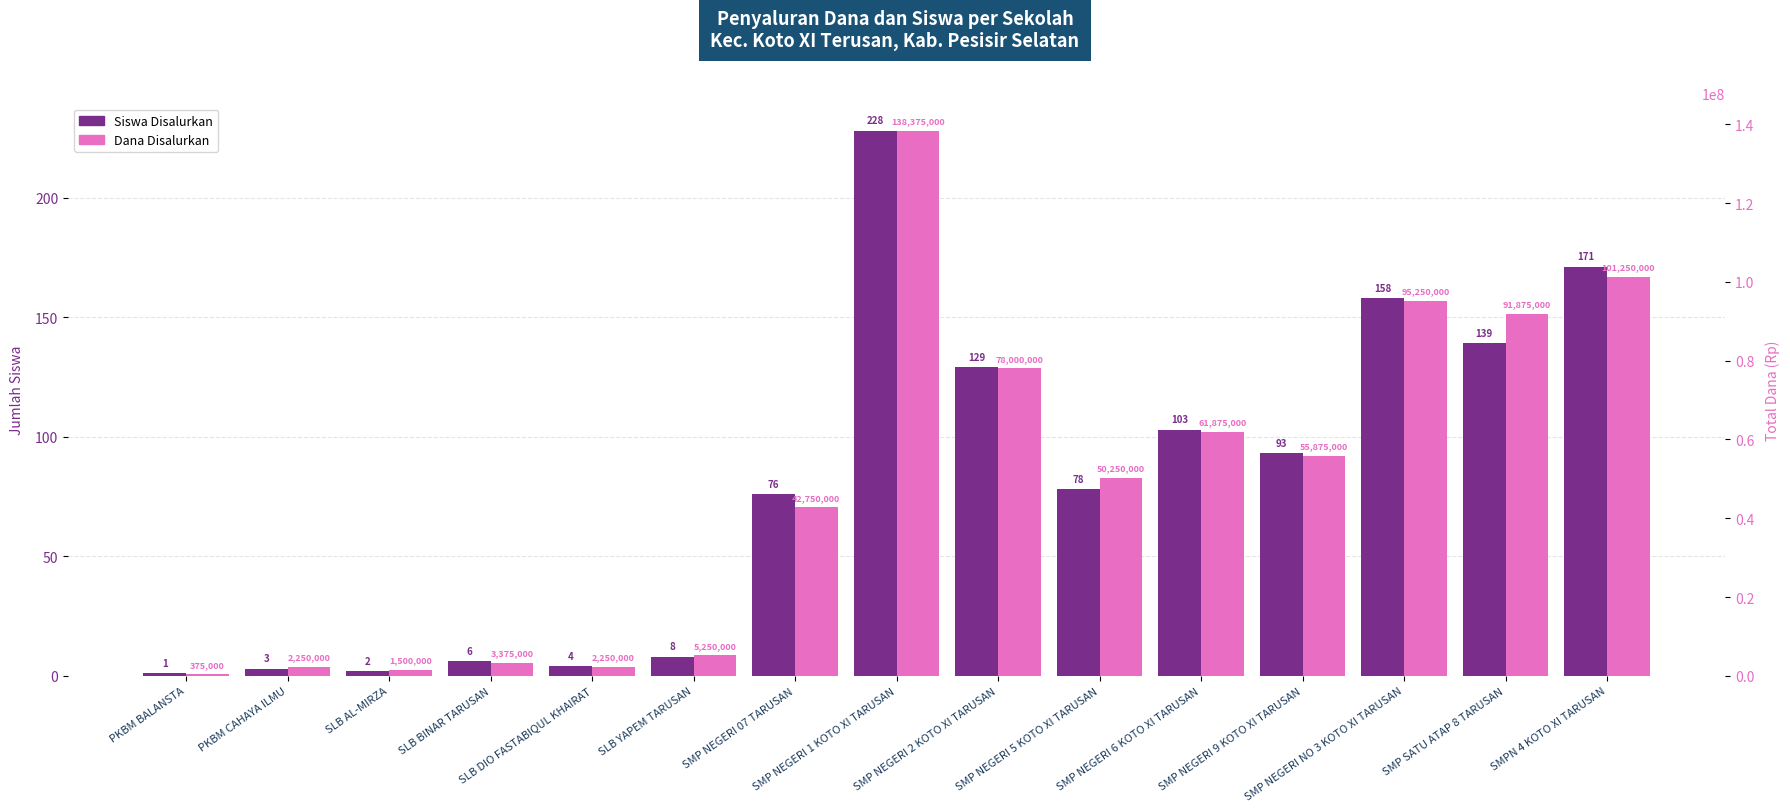

Which category has the lowest value across all series?

PKBM BALANSTA